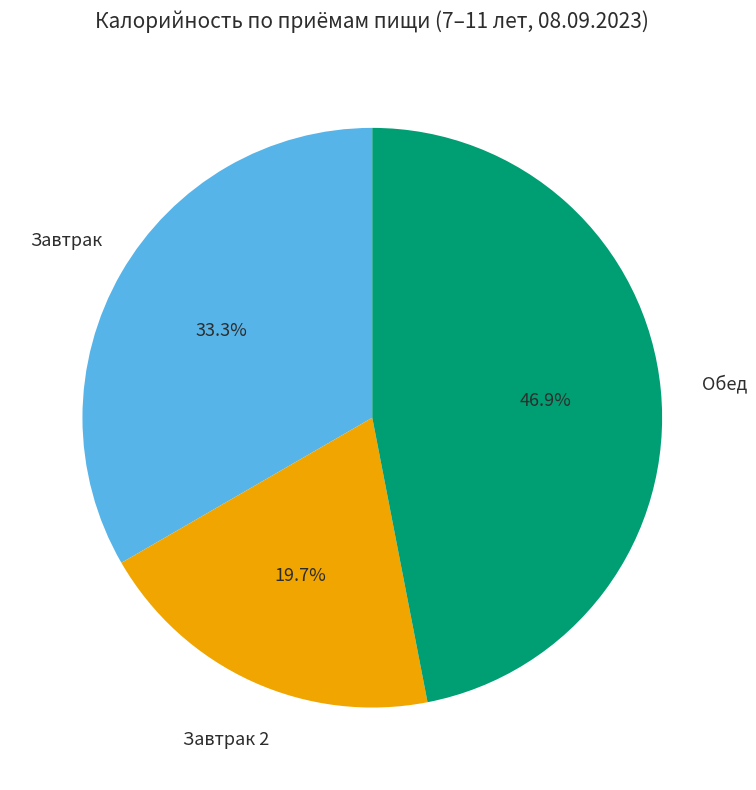

Which has a higher value, Обед or Завтрак?

Обед